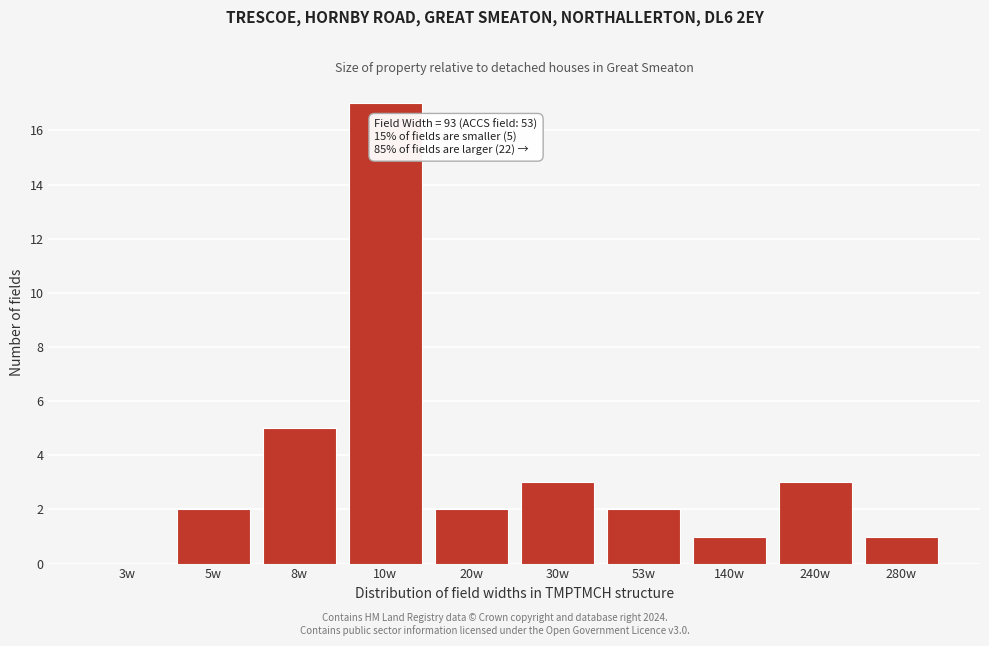

Reading left to right, transcribe all the data shown in this chart.

3w=0	5w=2	8w=5	10w=17	20w=2	30w=3	53w=2	140w=1	240w=3	280w=1